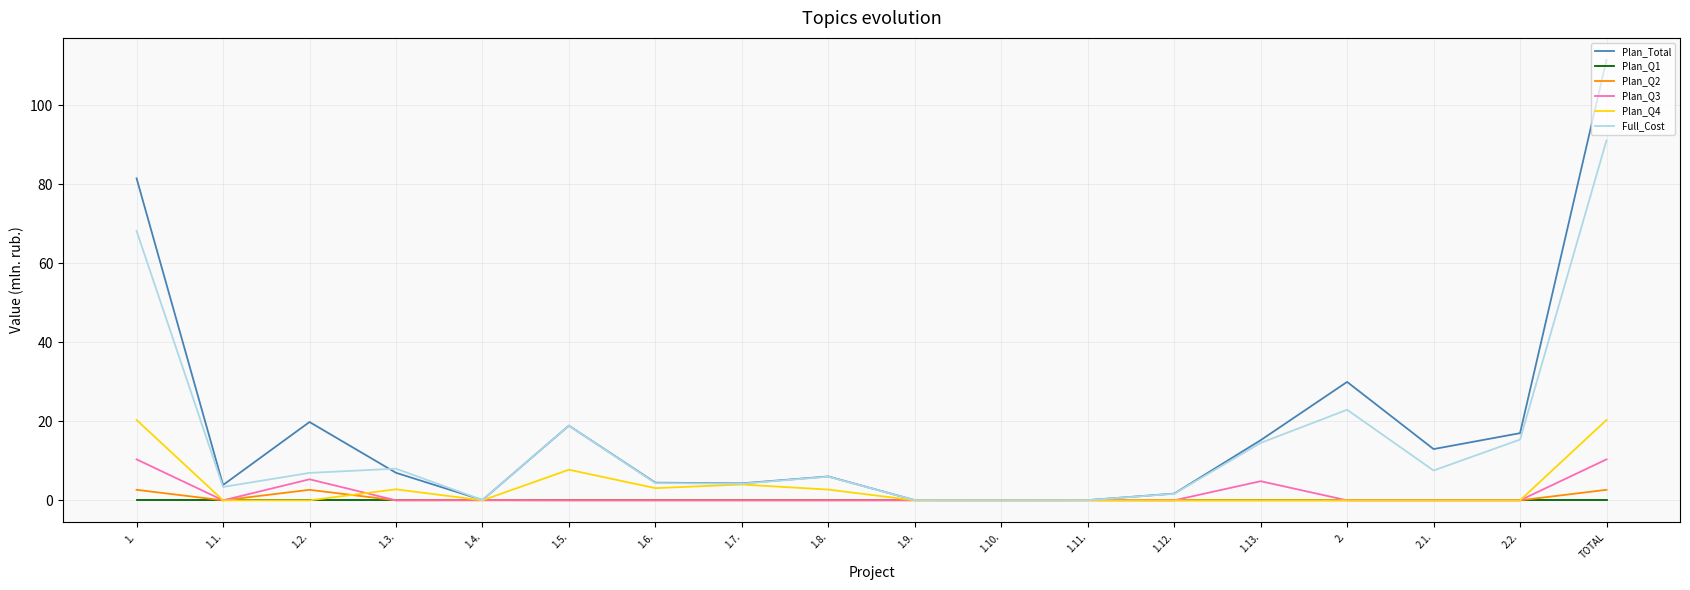

What are all the series names shown in the legend?

Plan_Total, Plan_Q1, Plan_Q2, Plan_Q3, Plan_Q4, Full_Cost